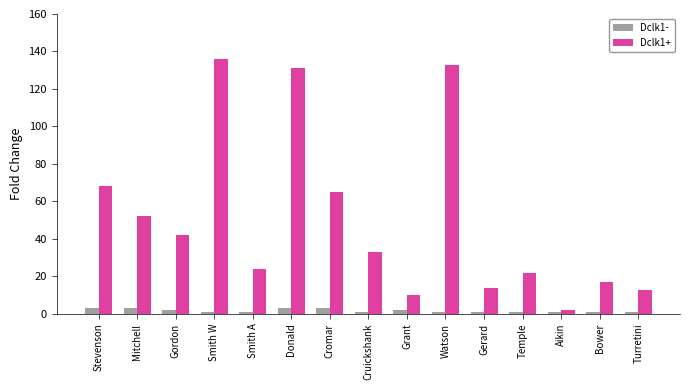

What is the minimum value shown in the chart?

1